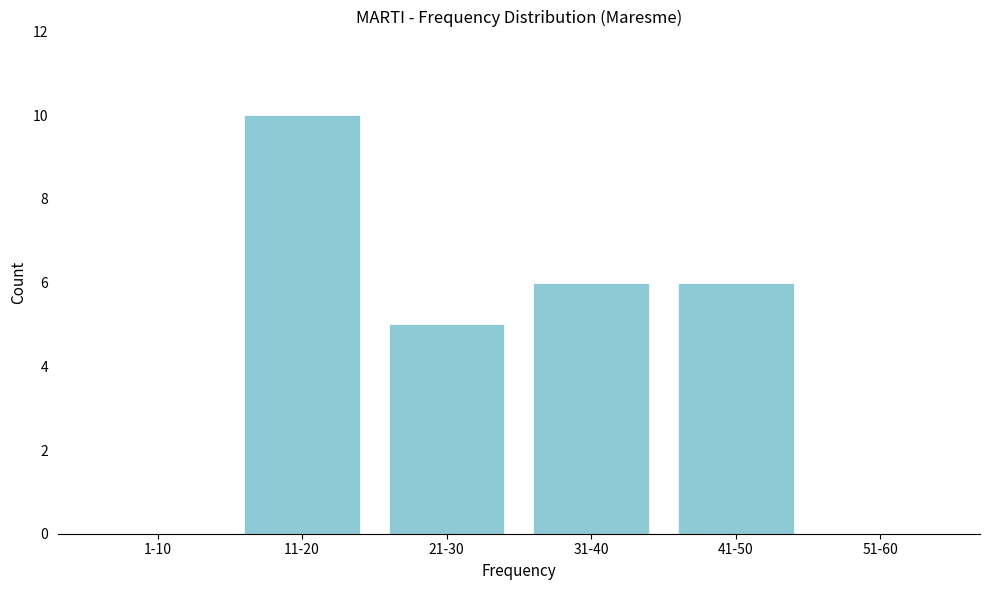

Reading left to right, what are all the values shown in this chart?

1-10=0	11-20=10	21-30=5	31-40=6	41-50=6	51-60=0